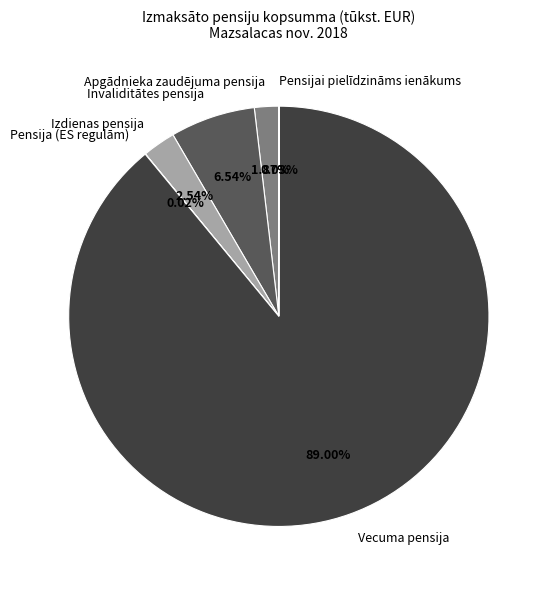

Which slice is the largest?

Vecuma pensija